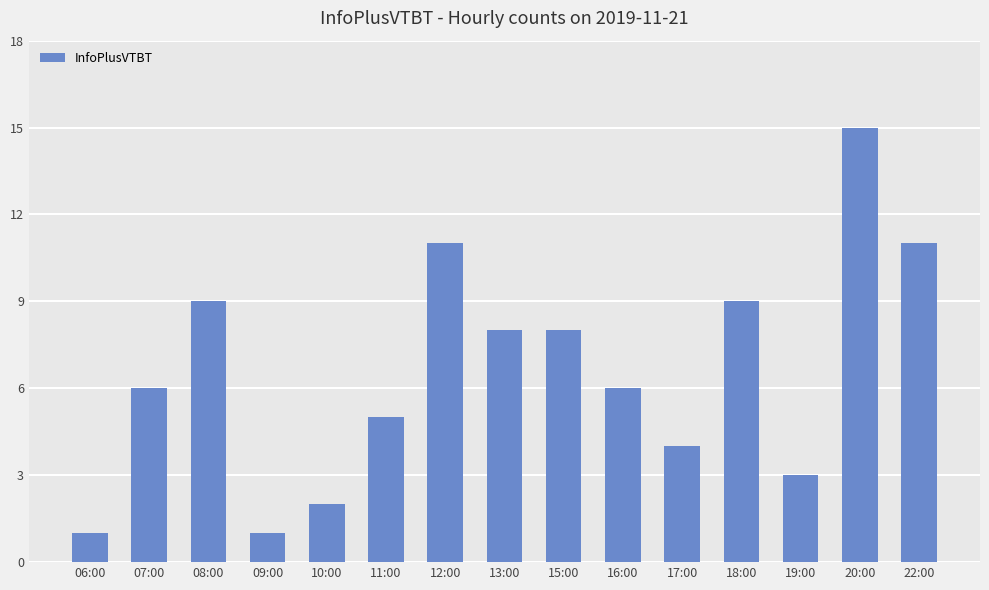

What is the smallest value displayed?

1